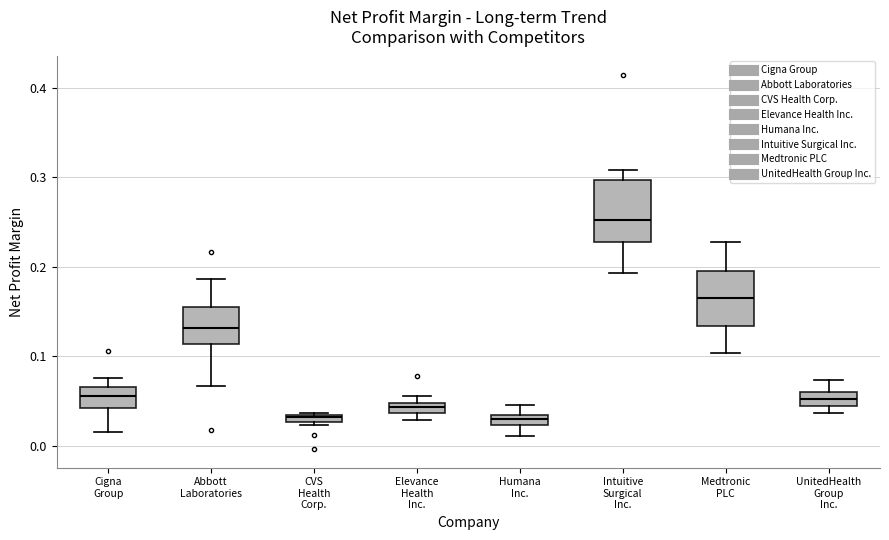

Where does the upper whisker of the box for Cigna Group end on the y-axis? The values are not printed on the chart, so give them approximately, as read against the axis.

0.08